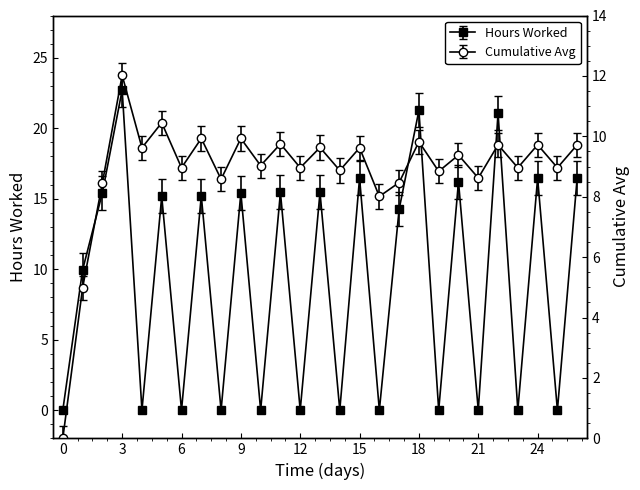

The Hours Worked series shows 21.3 at 18. True or false?

True